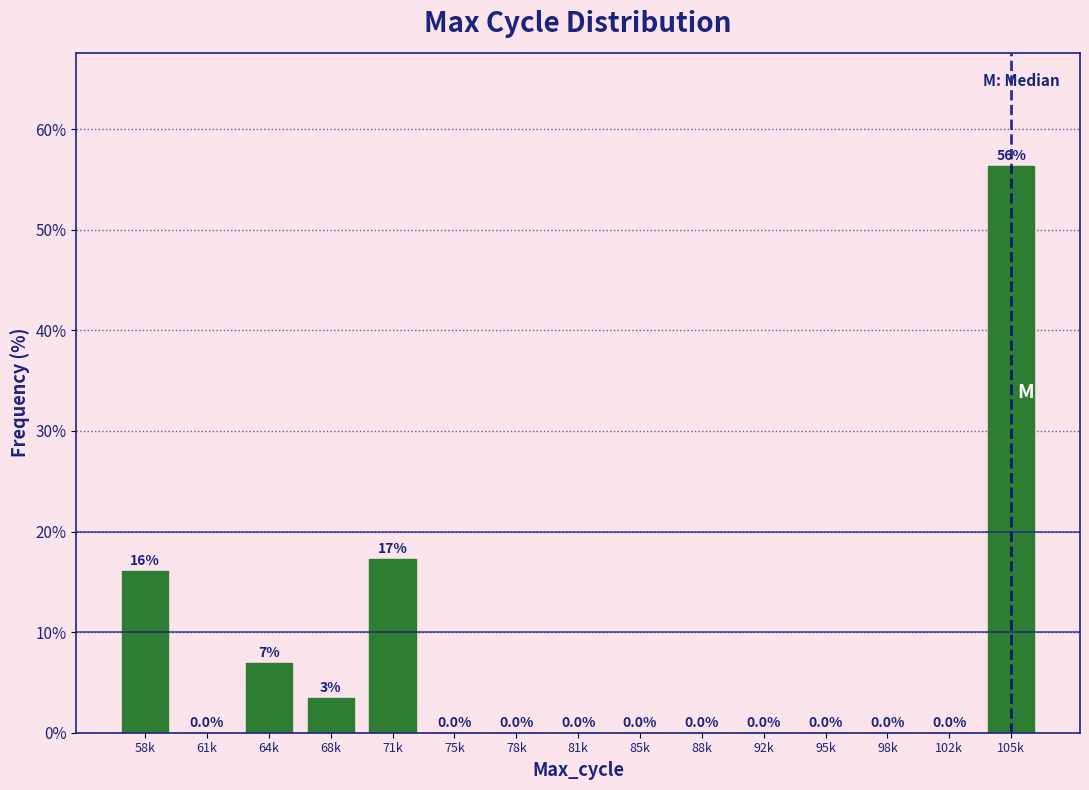

Is it true that the value at 102k is 0.0?

True